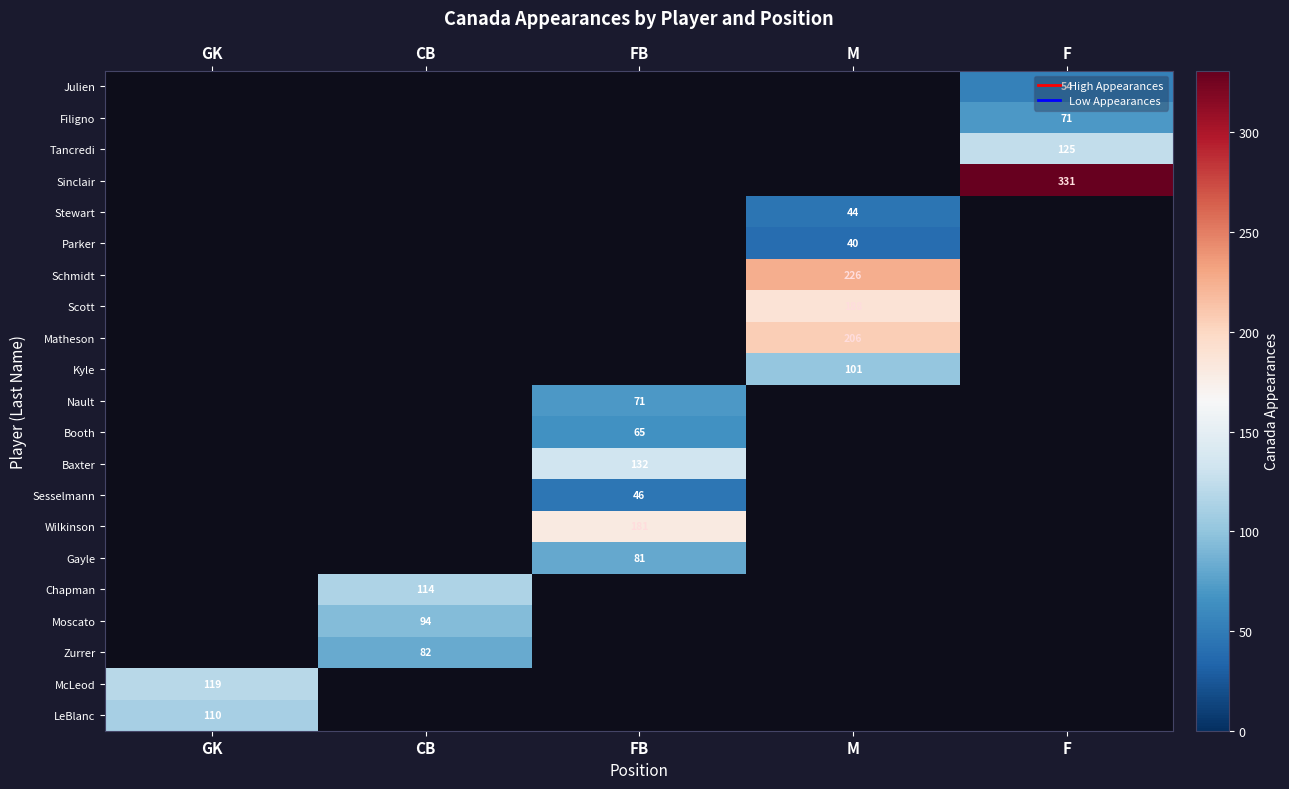

Between M and F, which is larger?

F